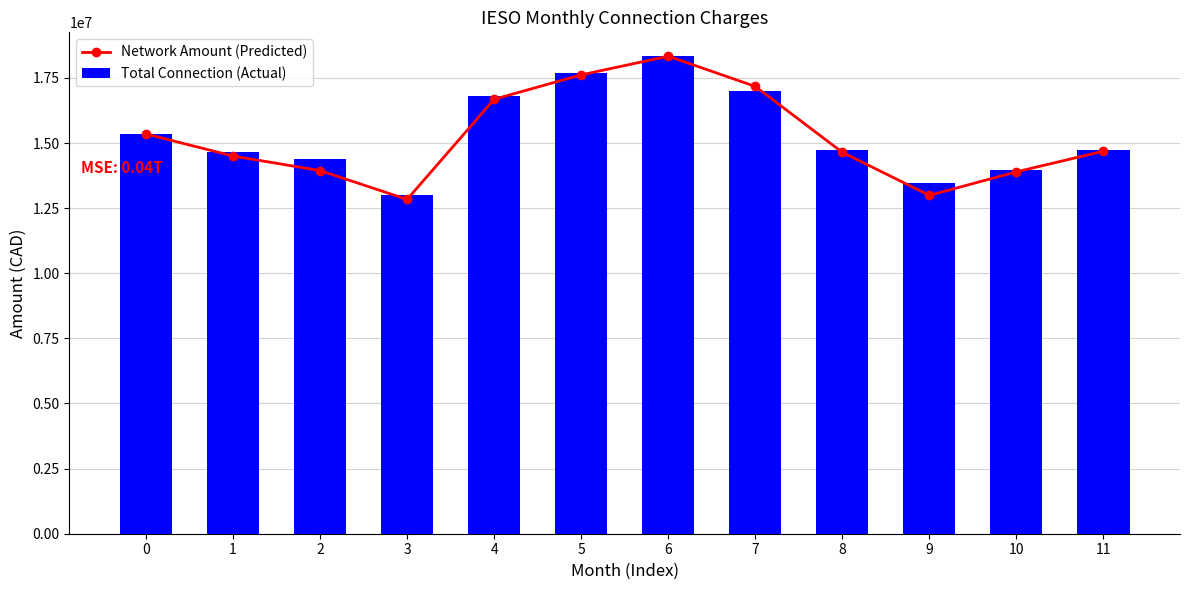

What is the average value of the Network Amount (Predicted) series?

15219970.2